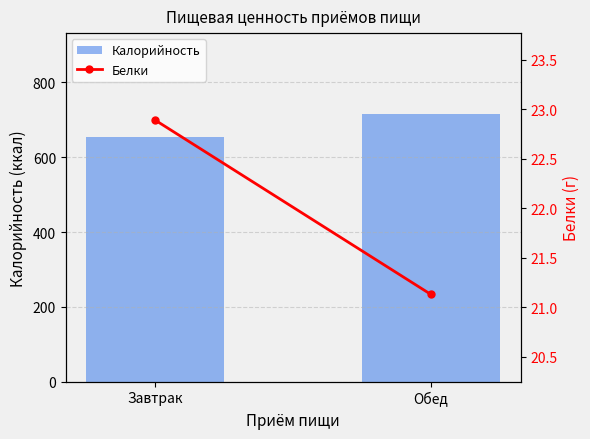

What is the value of the Калорийность bar at the 1st from the left?

654.1